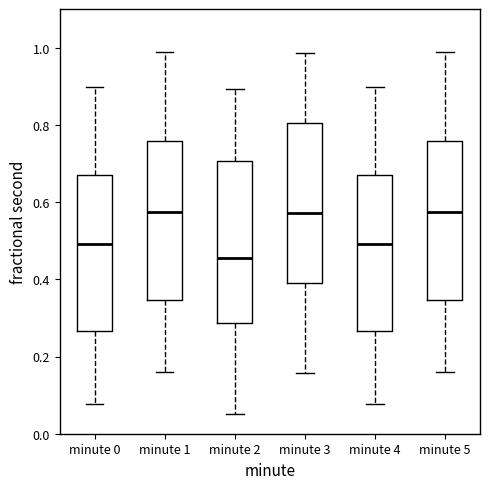

Where does the median line of the box for minute 3 sit on the y-axis? The values are not printed on the chart, so give them approximately, as read against the axis.

0.58